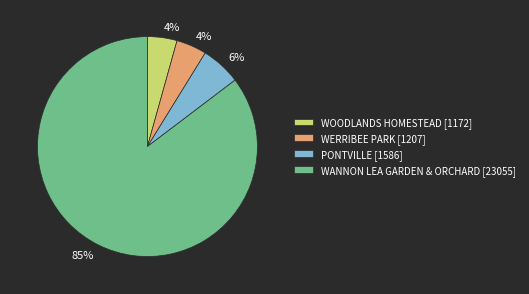

Is WOODLANDS HOMESTEAD the majority of the pie?

No